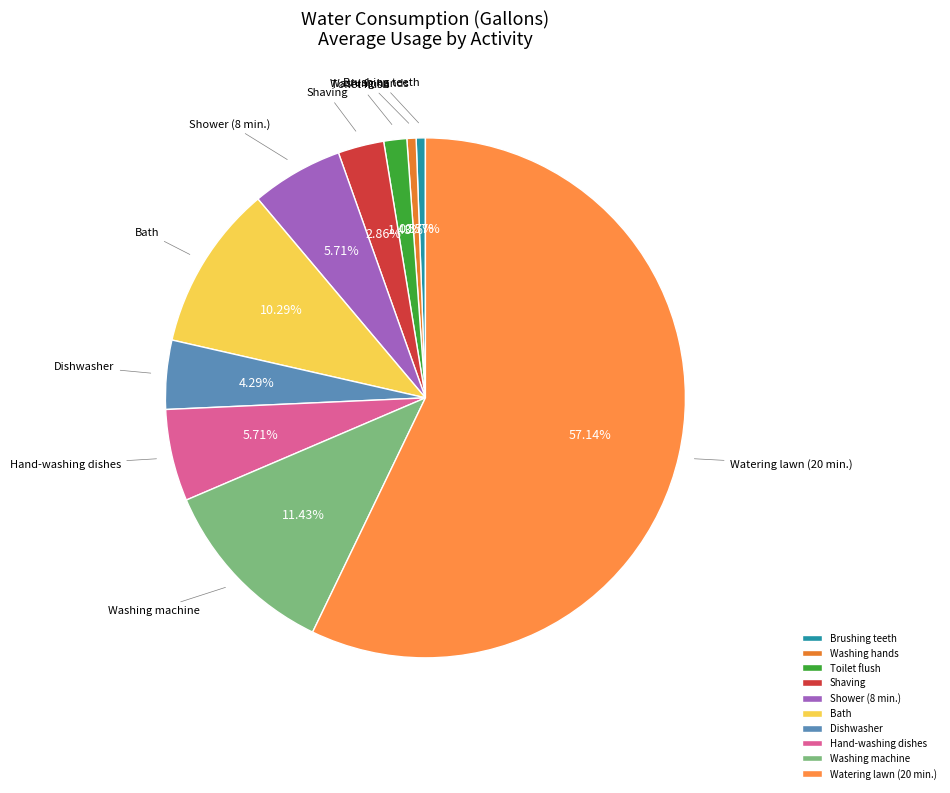

What is the majority slice?

Watering lawn (20 min.)